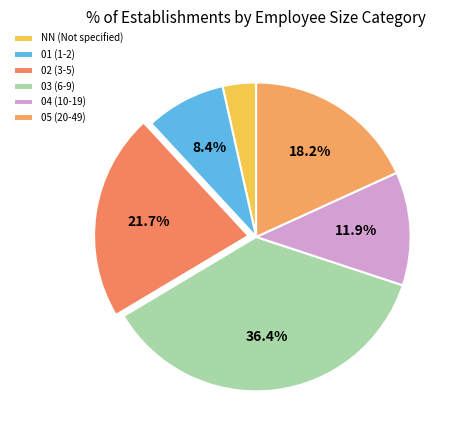

Combined, do 05 and NN account for over 50%?

No